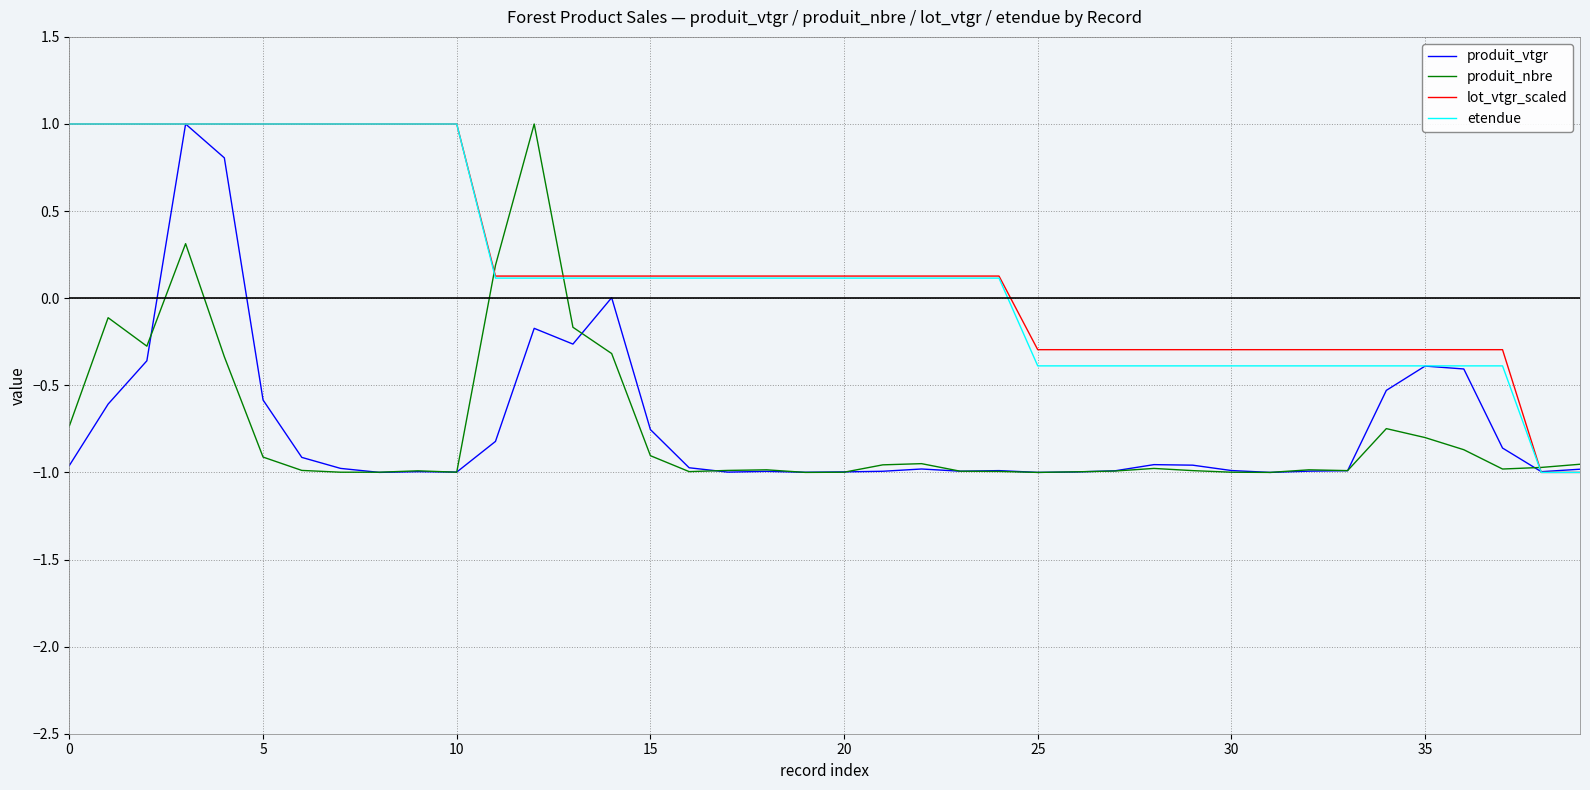

What is the smallest value displayed?

-1.0